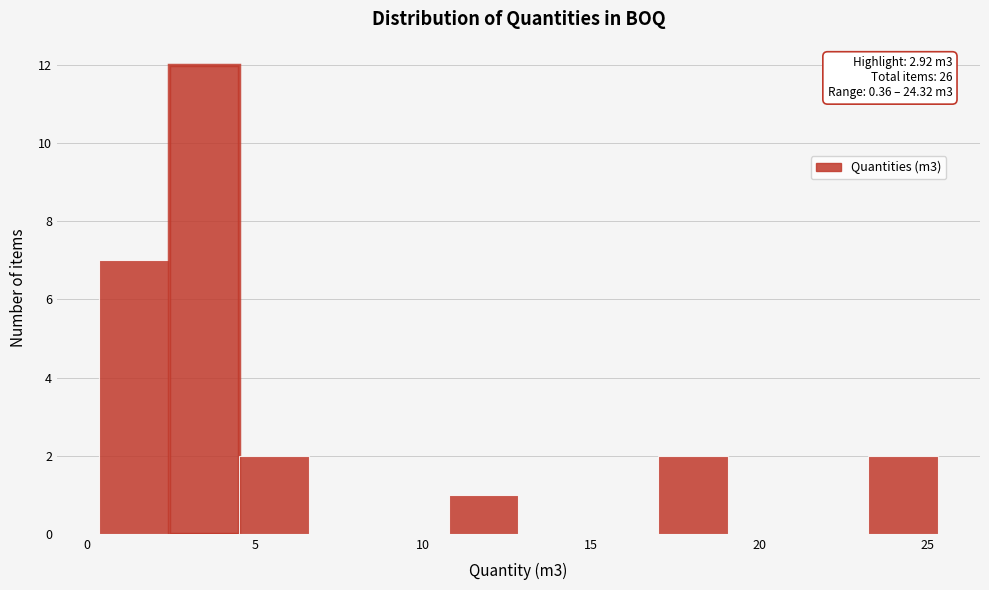

Which range on the x-axis has the tallest bar?

2.5 to 4.5